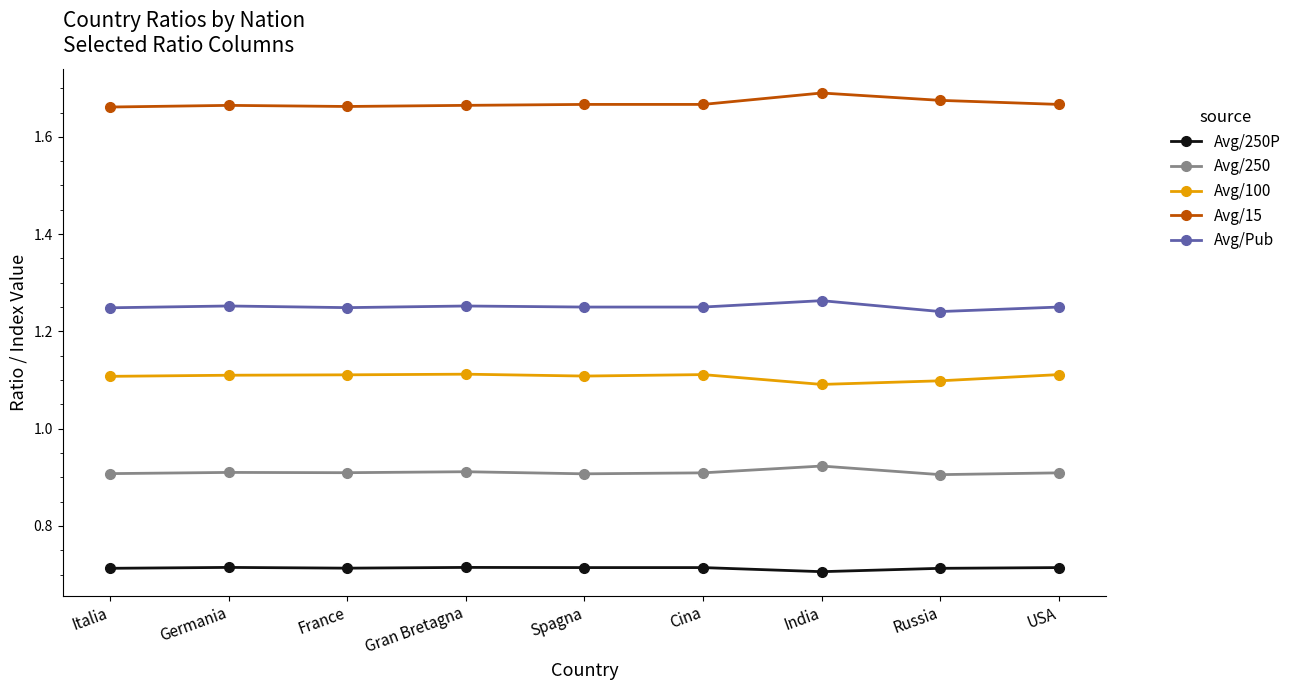

At how many categories does at least one series exceed 1?

9